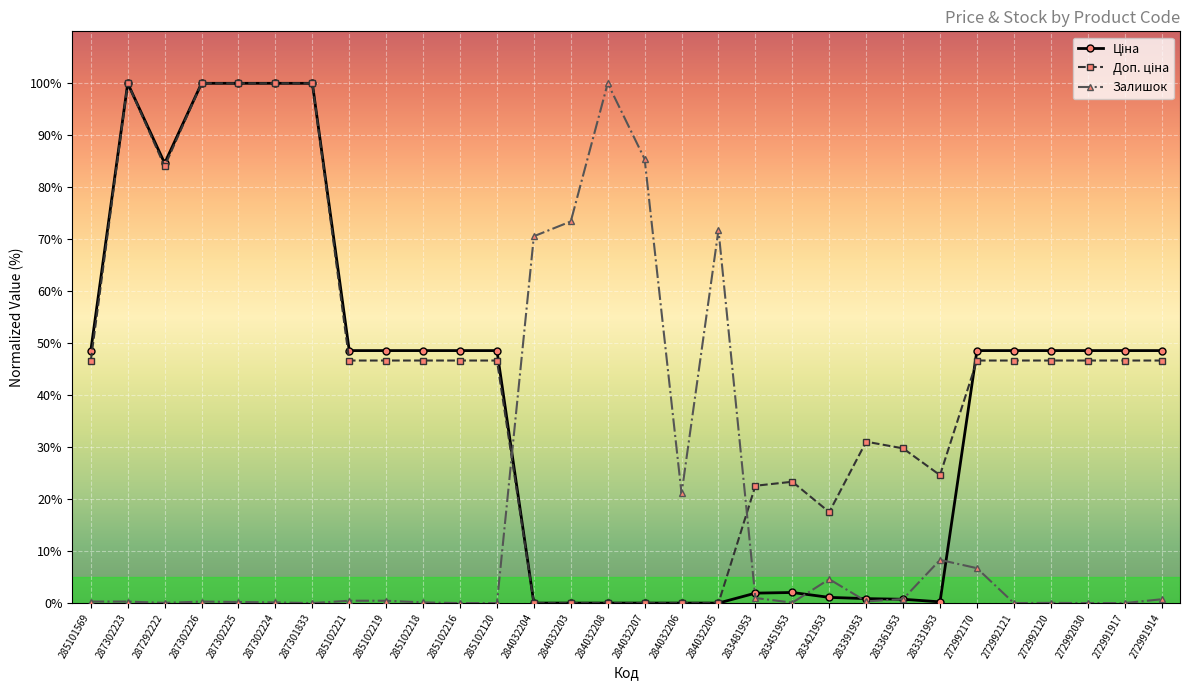

Which series changed the most between 284032208 and 272991917?

Залишок